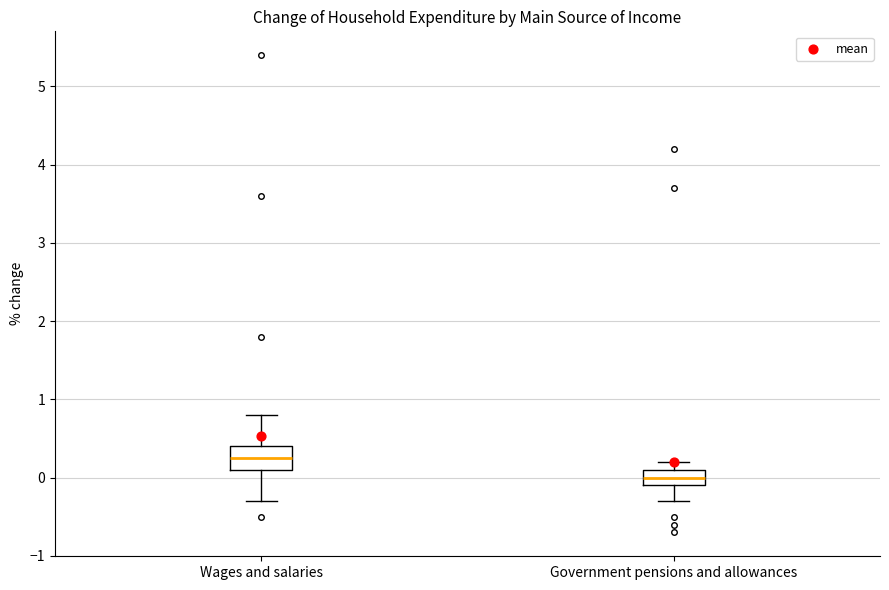

Reading left to right, read every box against the y-axis: the position of its median line, the range the box covers, and the ends of its whiskers. The values are not printed on the chart, so give them approximately, as read against the axis.

Wages and salaries: median 0.3, box 0.1 to 0.4, whiskers -0.3 to 0.8
Government pensions and allowances: median 0.0, box -0.1 to 0.1, whiskers -0.3 to 0.2